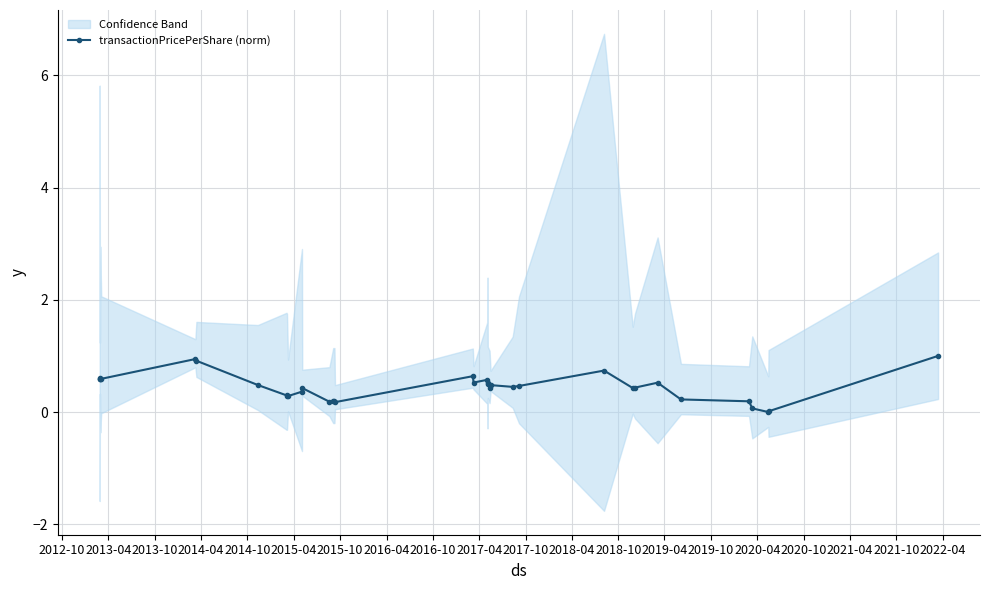

True or false: transactionPricePerShare (norm) has more than 2 interior local peaks.

True